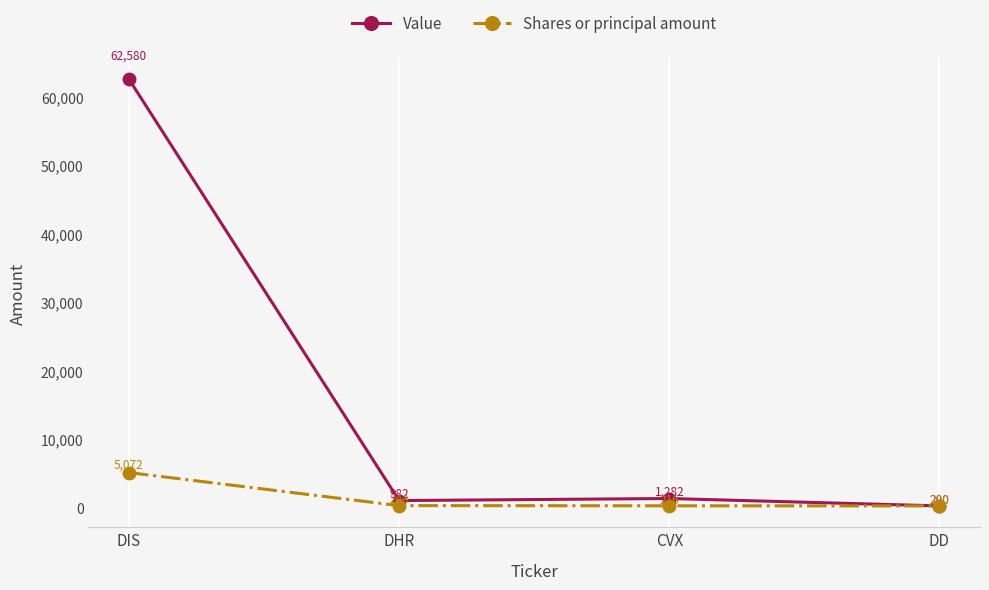

The Shares or principal amount series shows 216 at CVX. True or false?

True